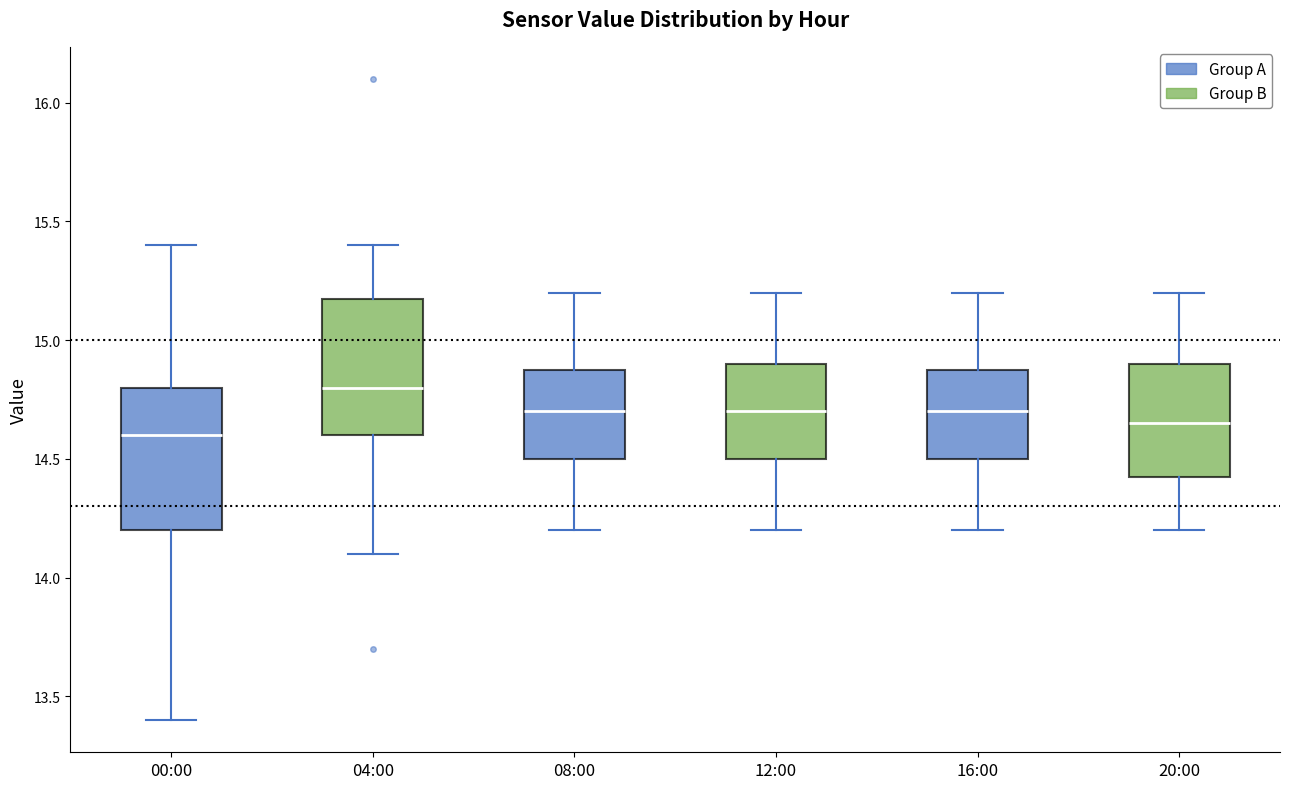

Where is the upper edge of the box for 04:00 on the y-axis? The values are not printed on the chart, so give them approximately, as read against the axis.

15.20